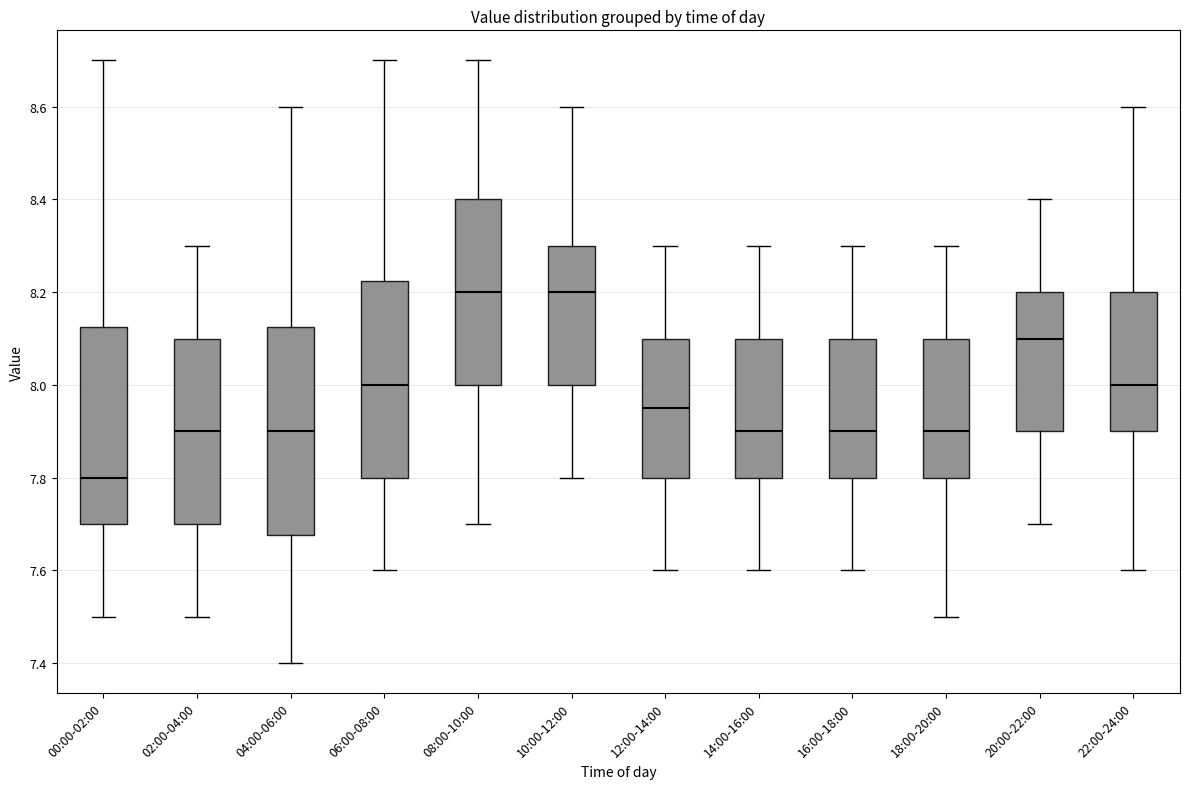

Which box's median line is the lowest?

00:00-02:00